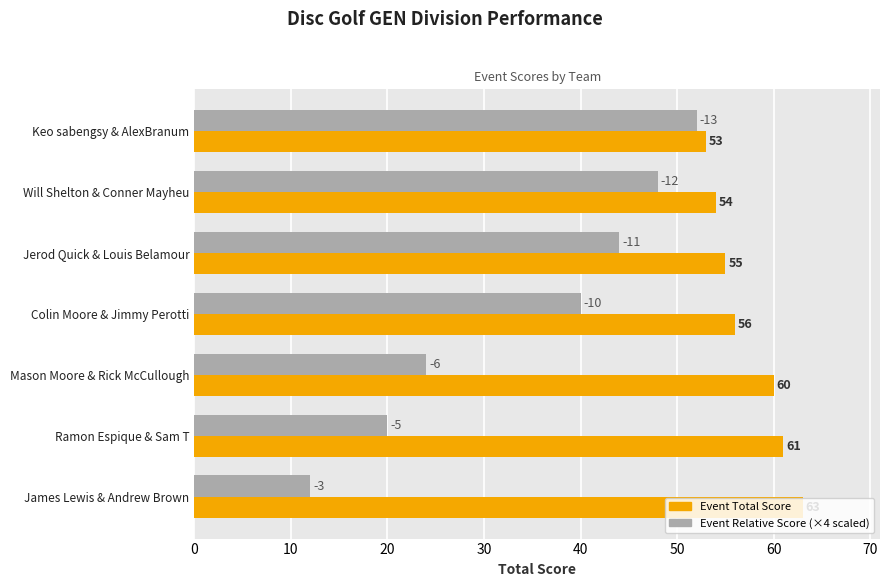

What is the total value across all series at Mason Moore & Rick McCullough?

84